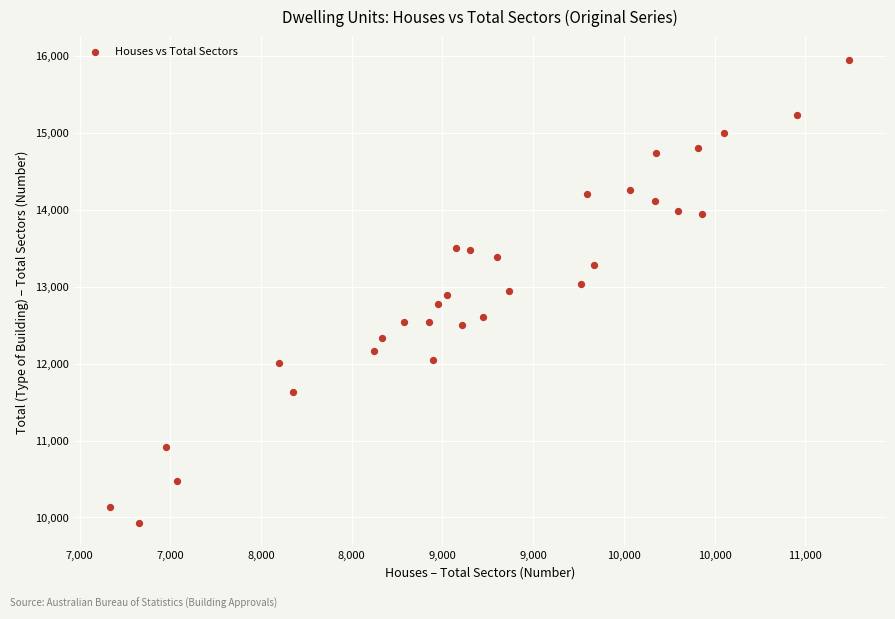

What is the range of X values (max minus min)?

4071